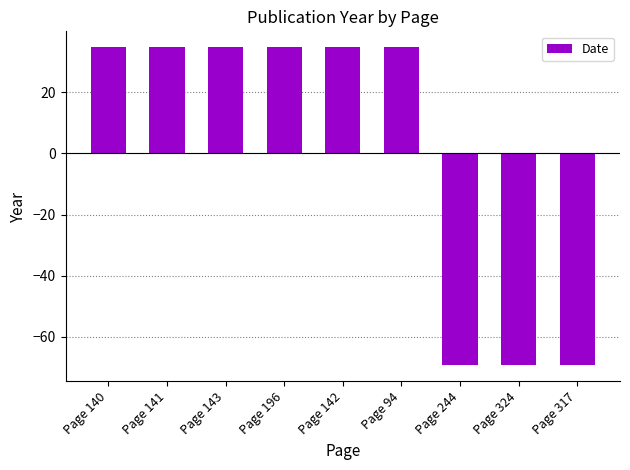

Which has a higher value, Page 244 or Page 143?

Page 143